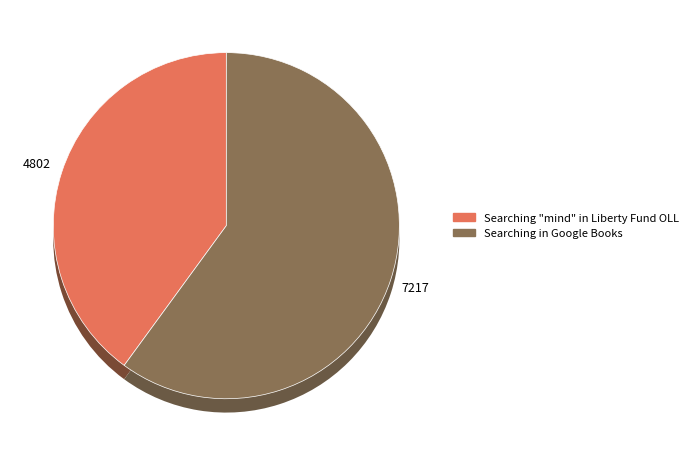

To the nearest percent, what is the combined percentage of Searching in Google Books and Searching "mind" in Liberty Fund OLL?

100%